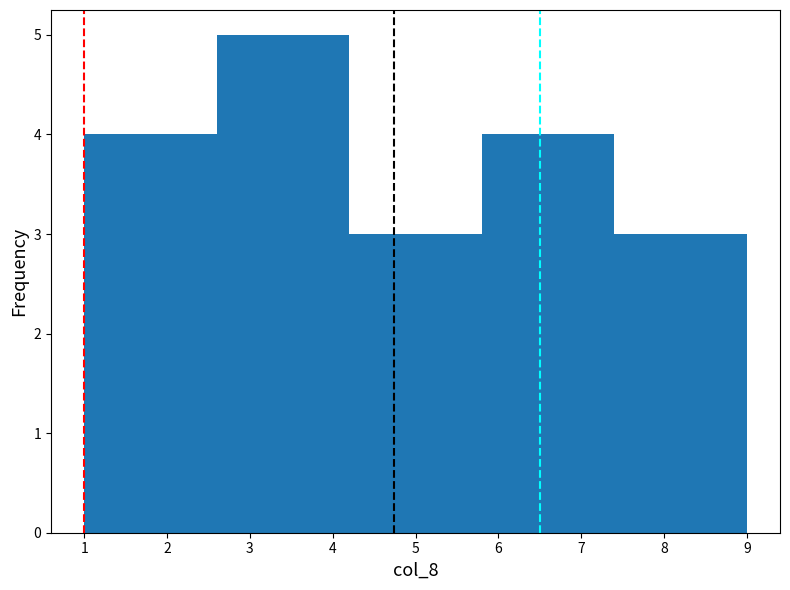

Reading left to right, transcribe this chart: for each bar, give the range it covers on the x-axis and its height. The values are not printed on the chart, so give them approximately, as read against the axis.

1.0 to 2.6: 4
2.6 to 4.2: 5
4.2 to 5.8: 3
5.8 to 7.4: 4
7.4 to 9.0: 3